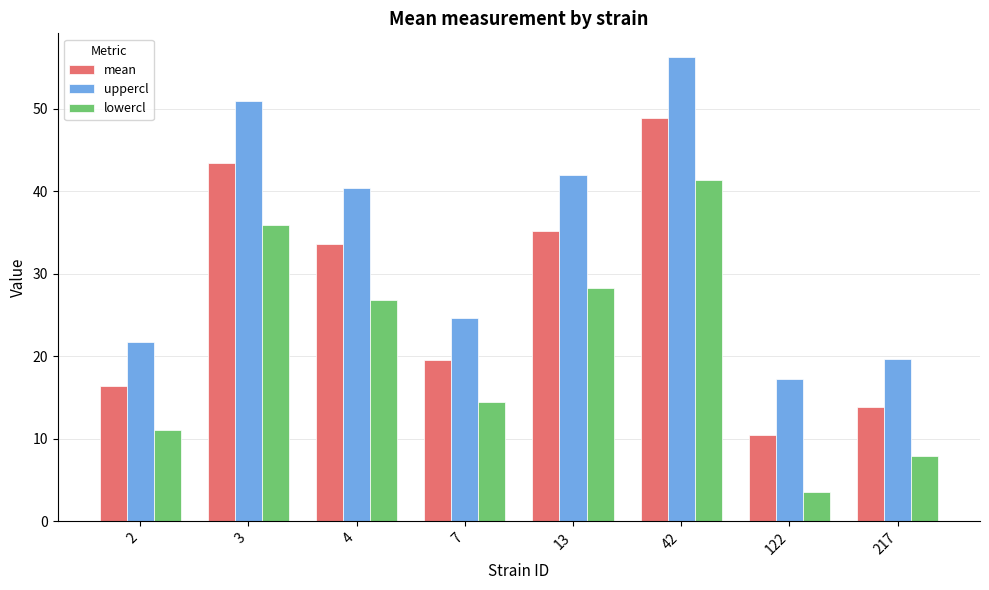

How many bars are there in each group?

3